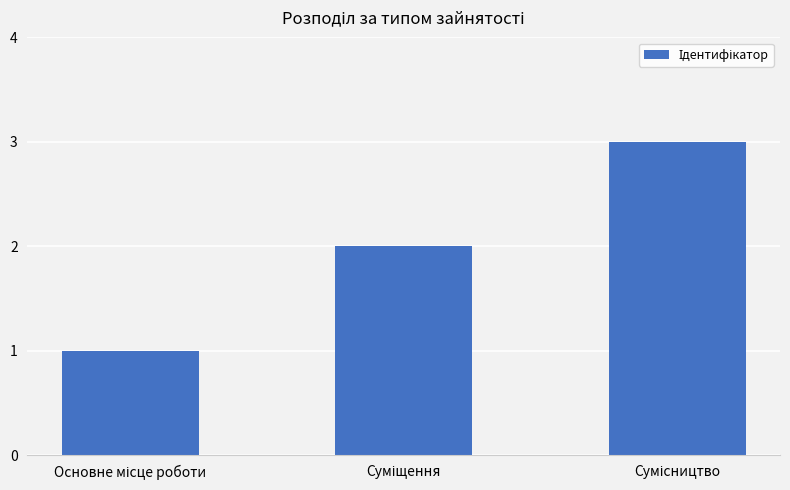

Reading left to right, transcribe all the data shown in this chart.

1	2	3